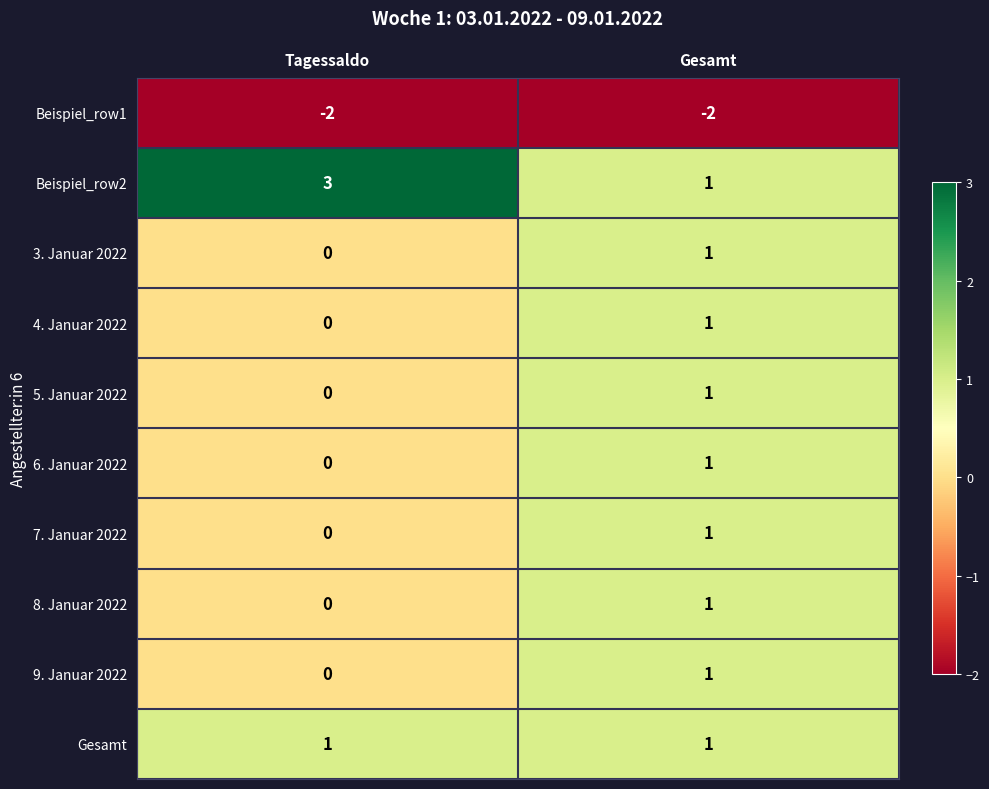

What is the total value across all series at Gesamt?

7